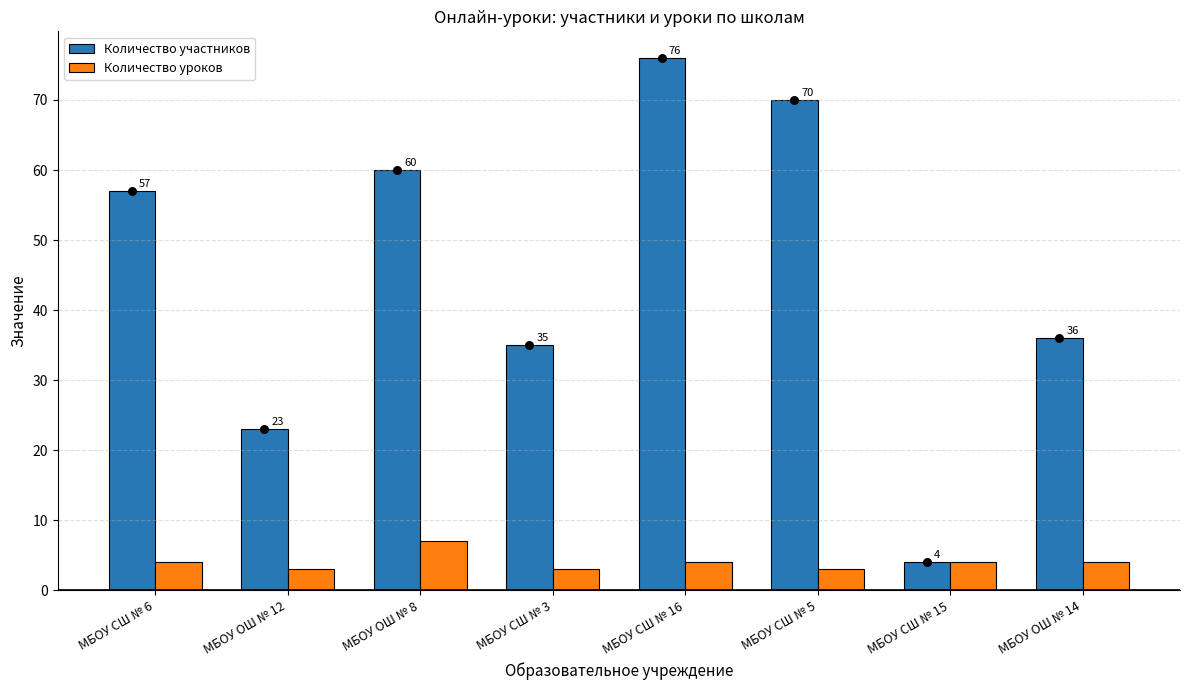

Which series has the widest spread of Y values?

Количество участников